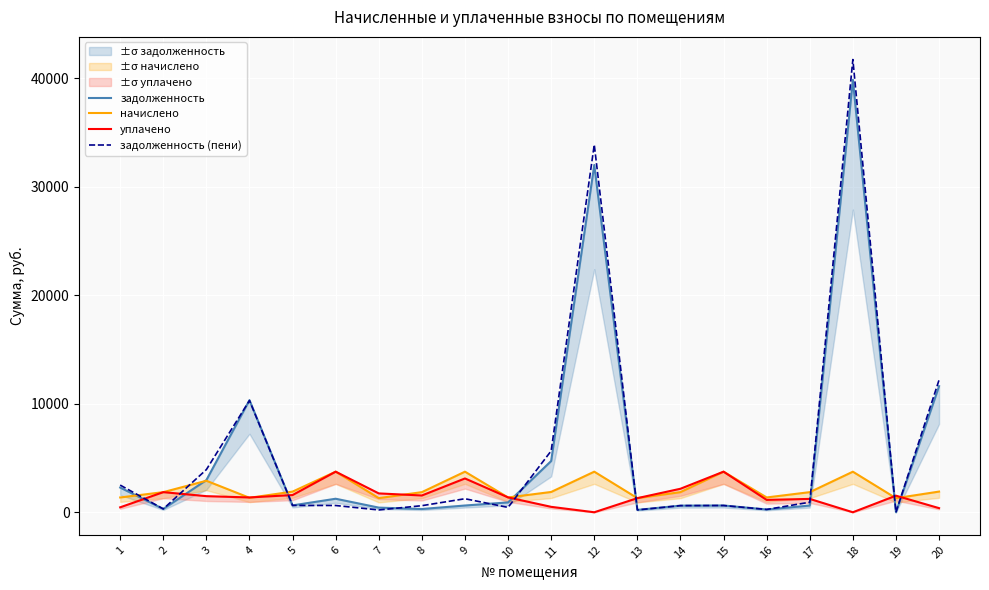

What is the value of the начислено point at the 2nd from the left?

1855.3